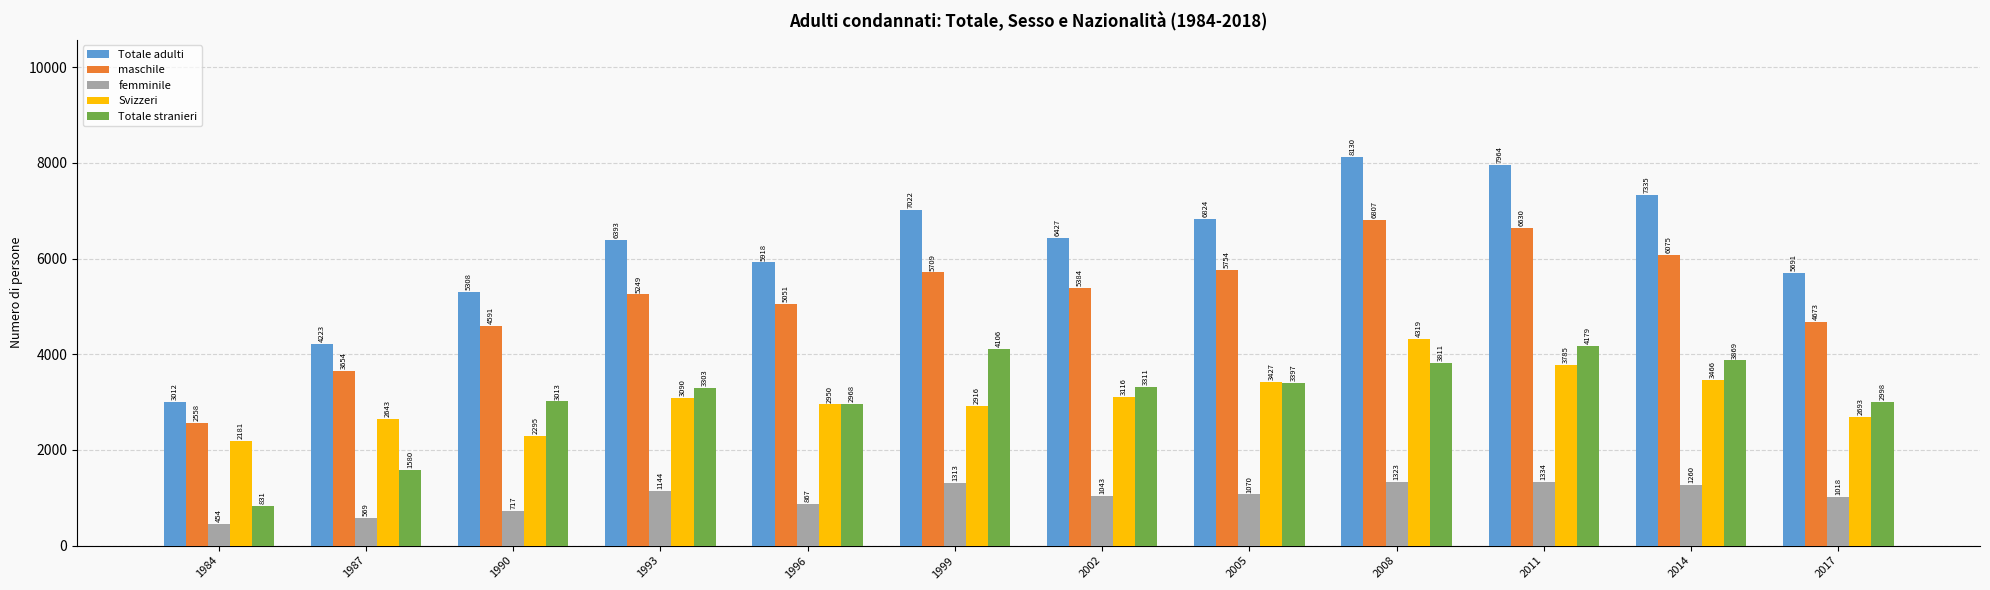

Reading right to left, extract all data points from this chart.

Totale adulti: 2017=5691	2014=7335	2011=7964	2008=8130	2005=6824	2002=6427	1999=7022	1996=5918	1993=6393	1990=5308	1987=4223	1984=3012
maschile: 2017=4673	2014=6075	2011=6630	2008=6807	2005=5754	2002=5384	1999=5709	1996=5051	1993=5249	1990=4591	1987=3654	1984=2558
femminile: 2017=1018	2014=1260	2011=1334	2008=1323	2005=1070	2002=1043	1999=1313	1996=867	1993=1144	1990=717	1987=569	1984=454
Svizzeri: 2017=2693	2014=3466	2011=3785	2008=4319	2005=3427	2002=3116	1999=2916	1996=2950	1993=3090	1990=2295	1987=2643	1984=2181
Totale stranieri: 2017=2998	2014=3869	2011=4179	2008=3811	2005=3397	2002=3311	1999=4106	1996=2968	1993=3303	1990=3013	1987=1580	1984=831